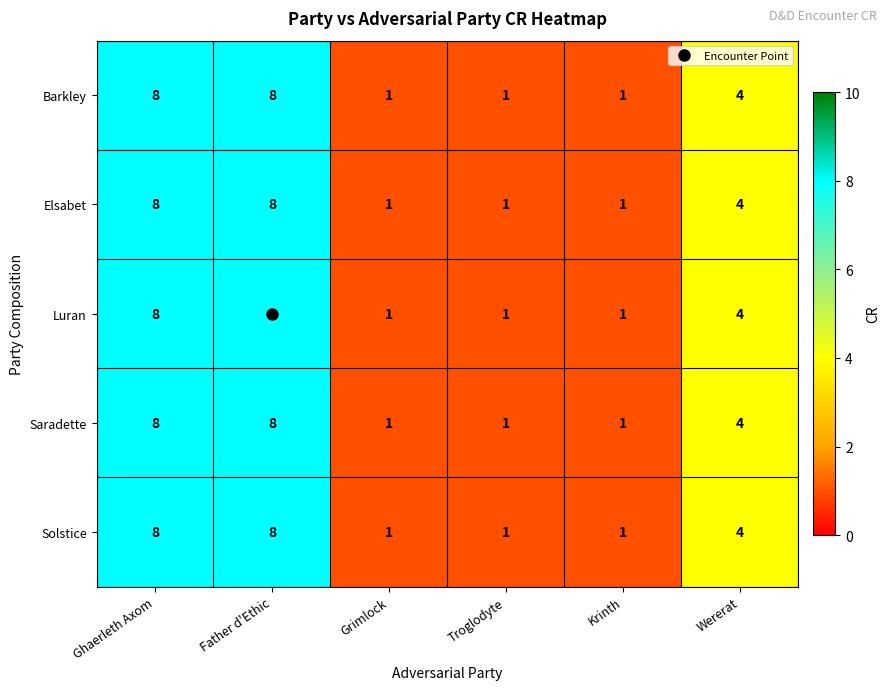

Where does the Luran series first go above 4?

Ghaerleth Axom